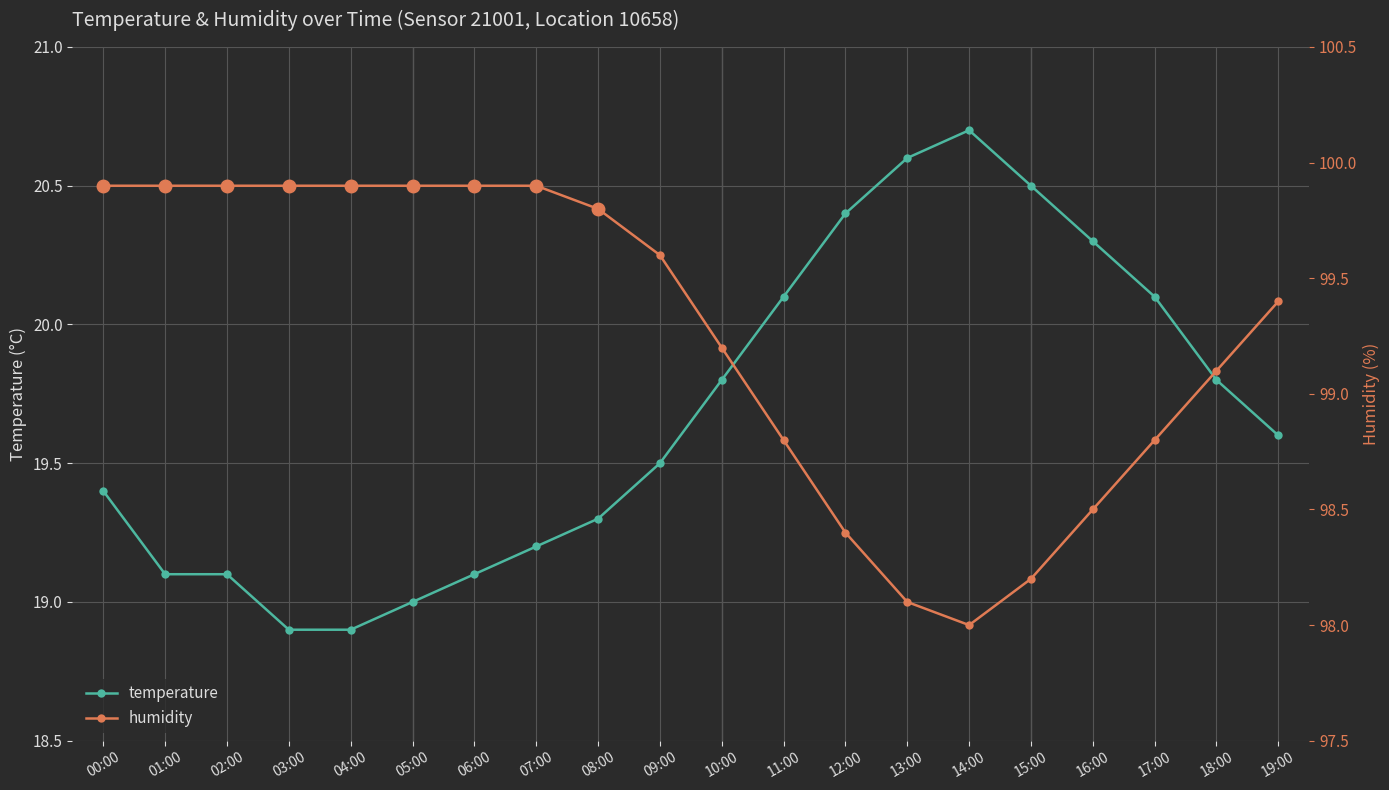

Between 13:00 and 14:00, which series saw the biggest shift?

temperature